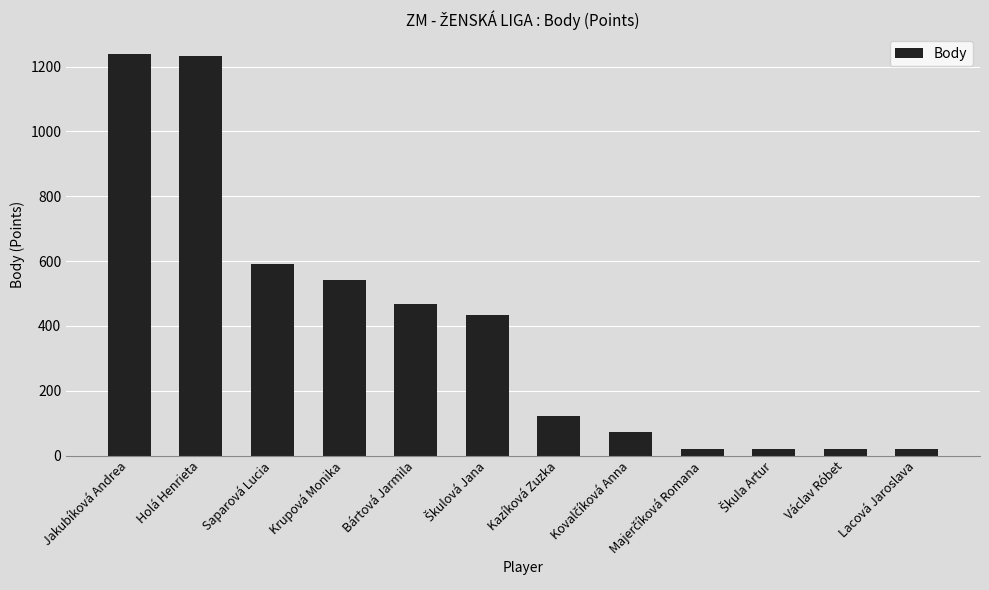

What is the label of the 1st bar from the right?

Lacová Jaroslava